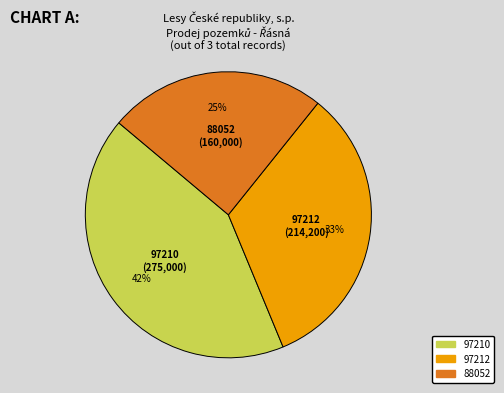

Which has a higher value, 97210 or 88052?

97210